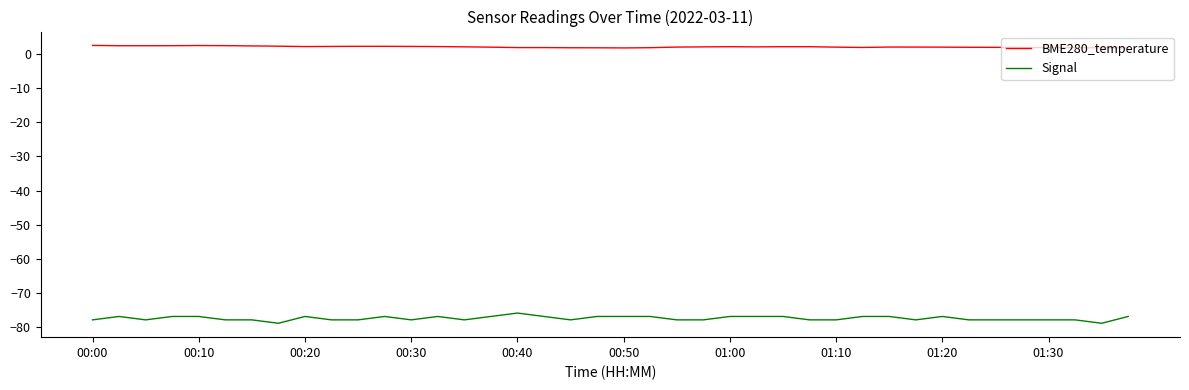

True or false: Signal and BME280_temperature intersect in this chart.

False